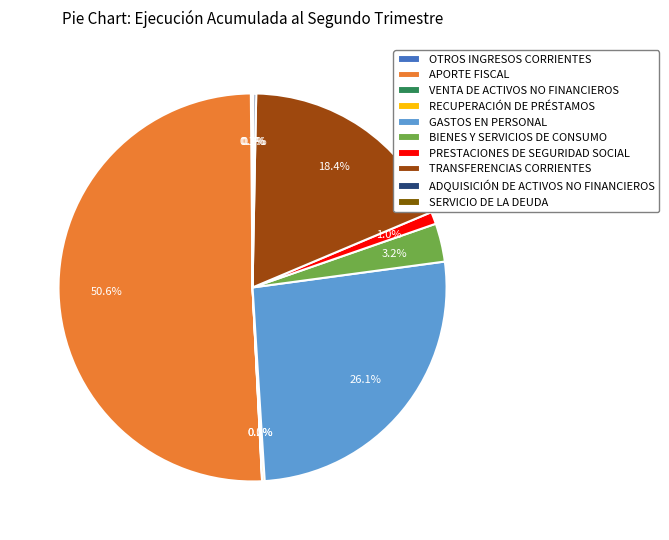

To the nearest percent, what is the difference between the largest and smallest slice percentages?

51%